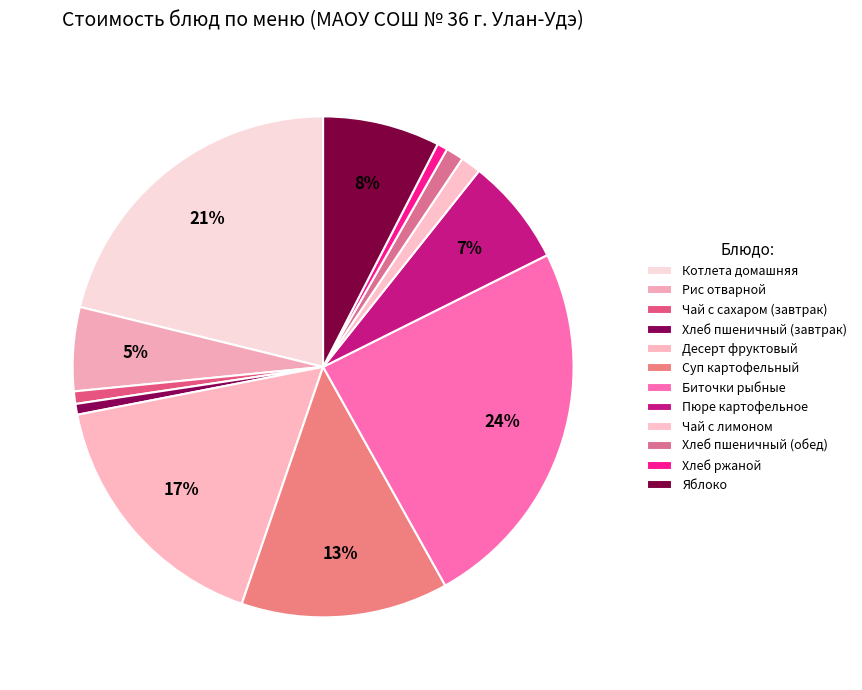

Which category has the smallest portion of the pie?

Хлеб ржаной